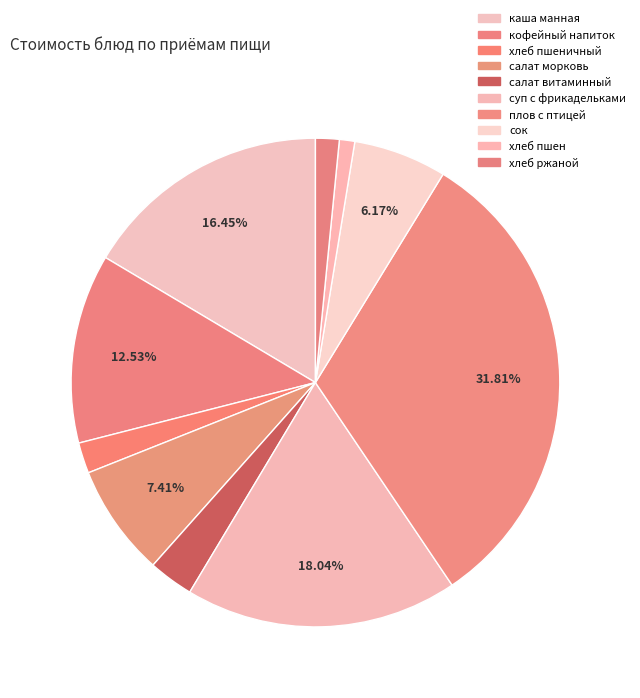

How many slices are in this pie chart?

10